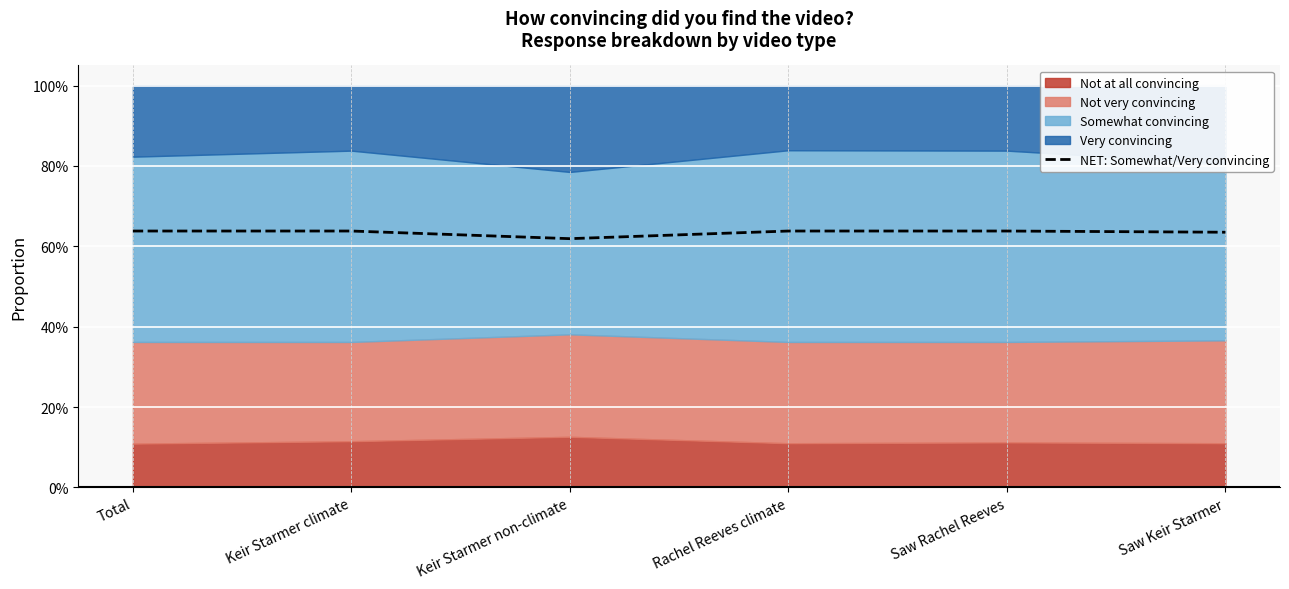

True or false: the data shows 0.6 at Saw Rachel Reeves.

True